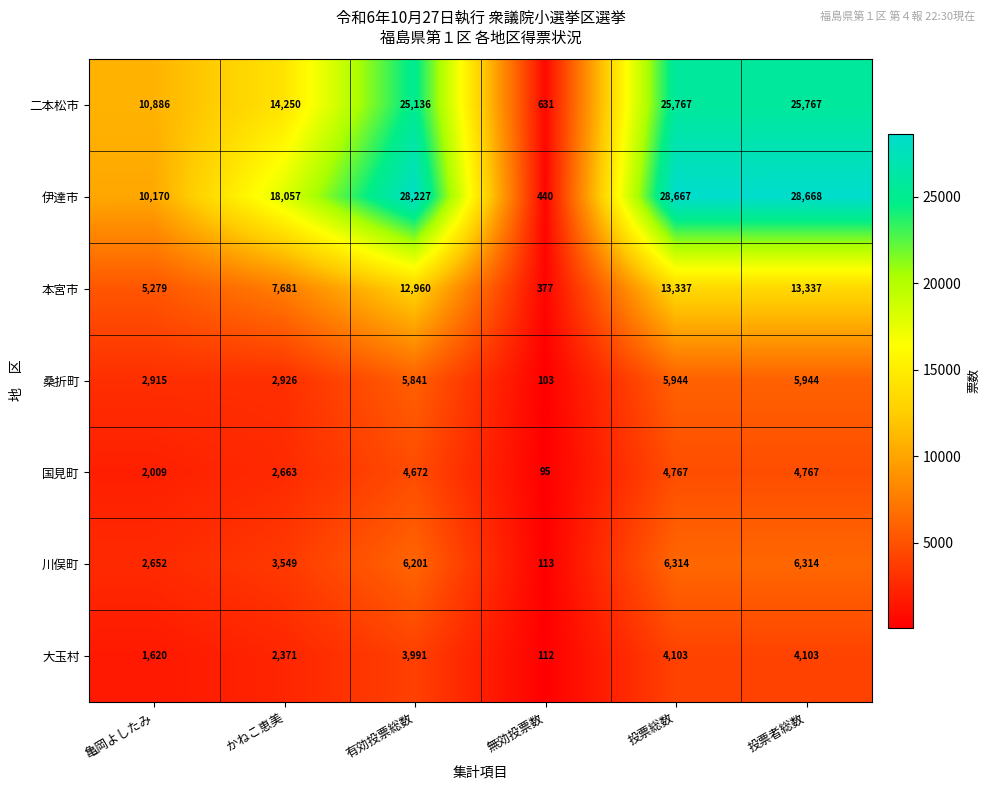

How many categories are shown in the chart?

6